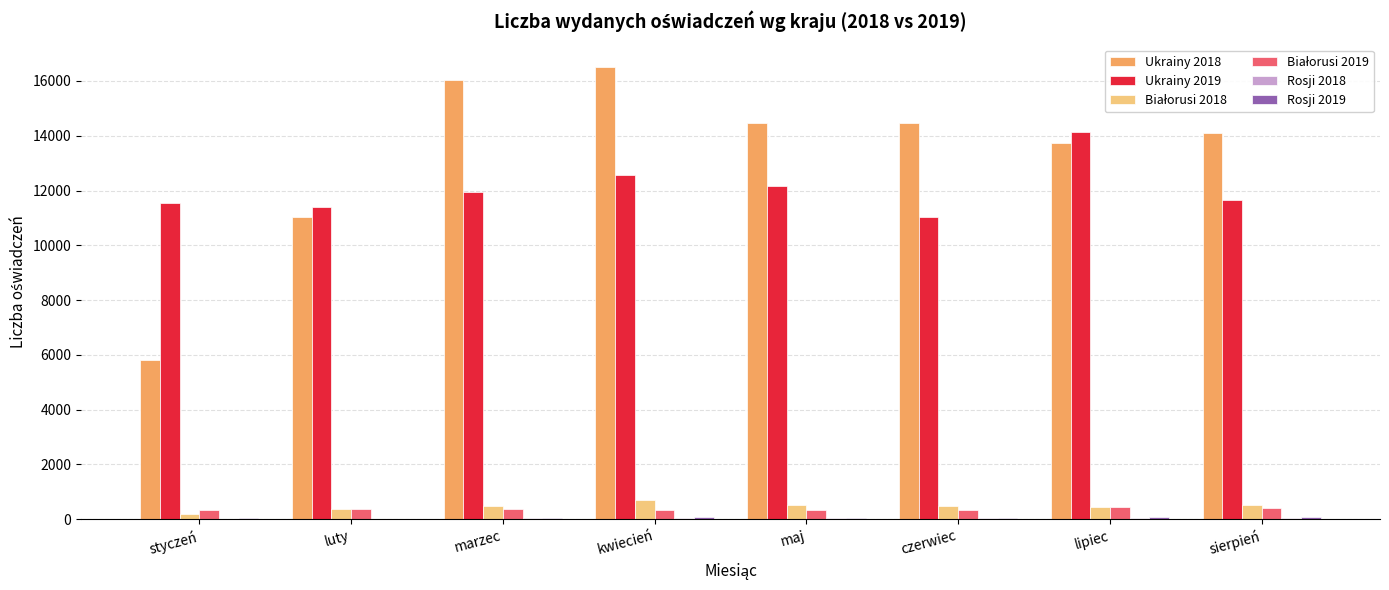

What is the sum of all Ukrainy 2018 values?

106136